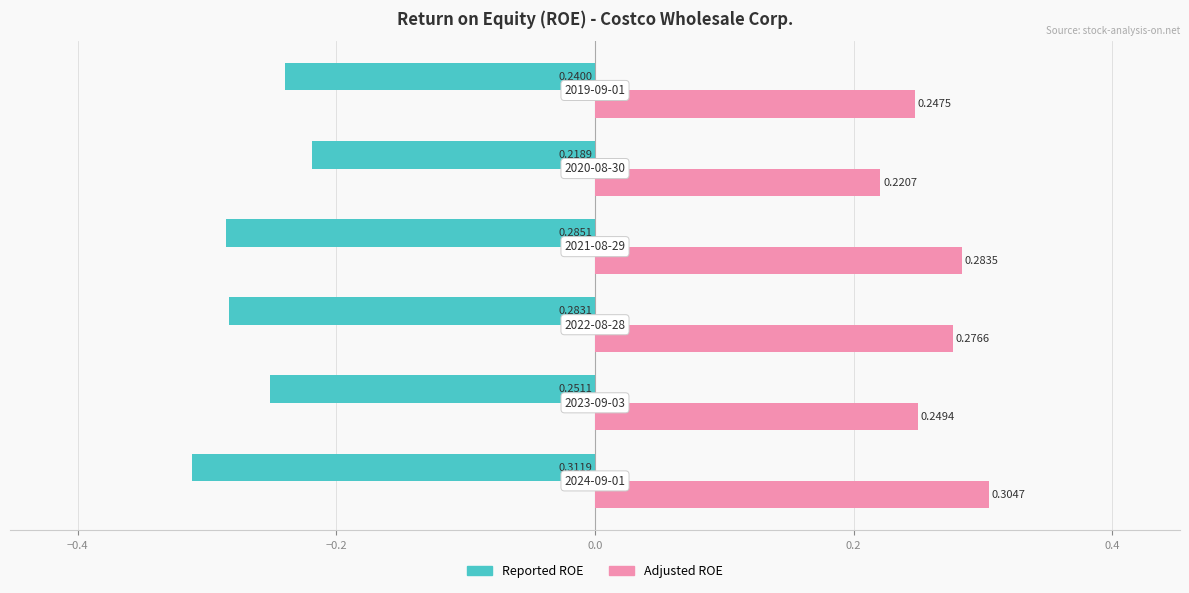

Which series has the largest total across all categories?

Adjusted ROE